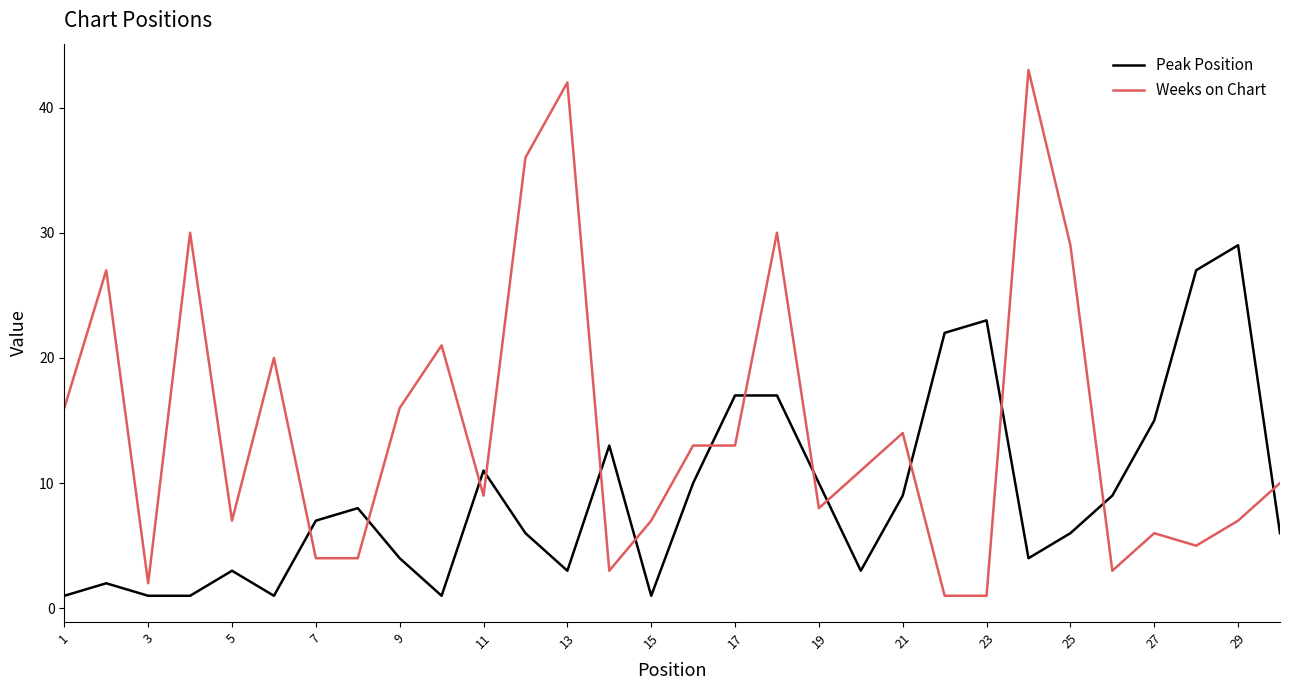

What is the difference between the maximum and minimum values in the Weeks on Chart series?

42